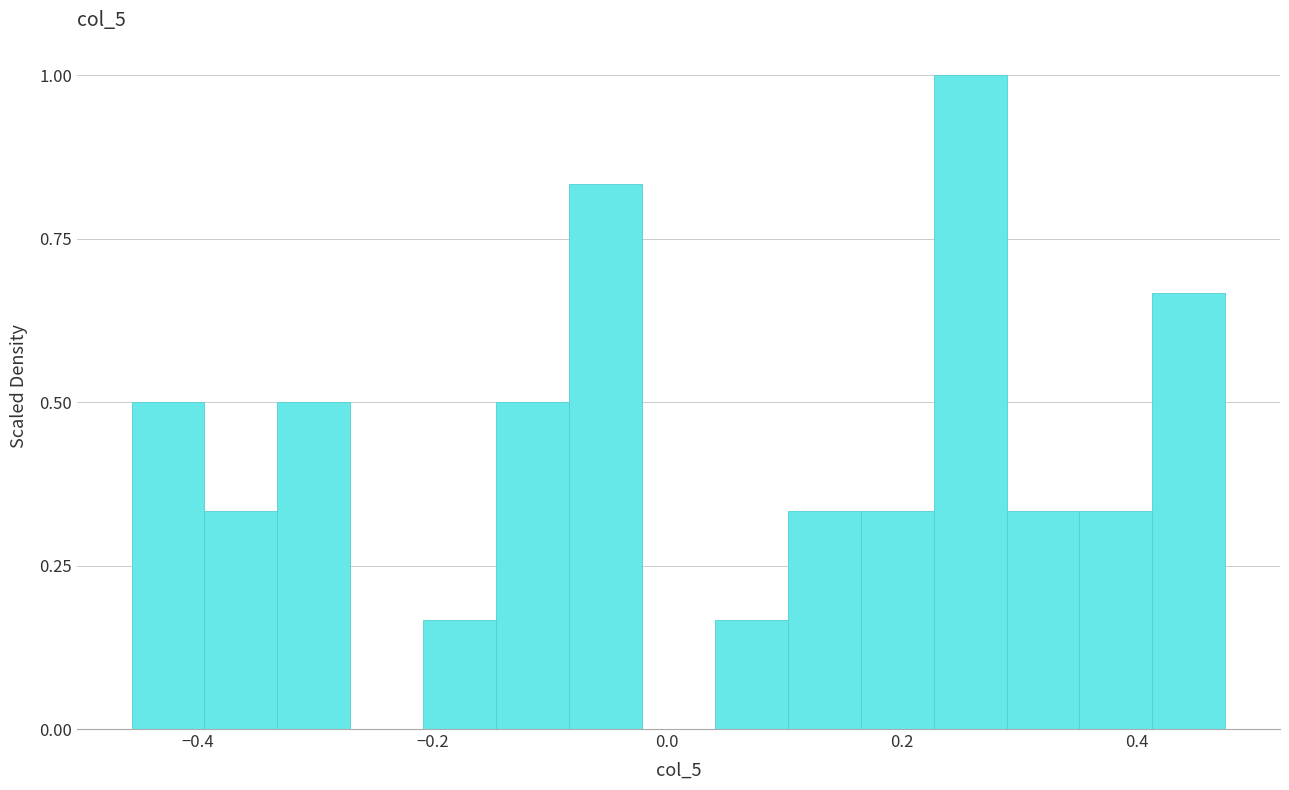

Read against the x-axis, roughly where is the centre of the tallest bar?

0.26